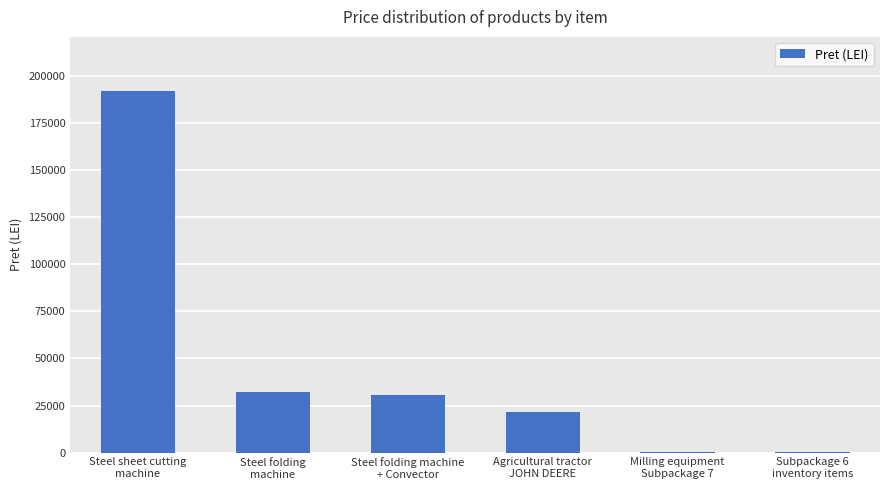

What is the sum of all values?

276709